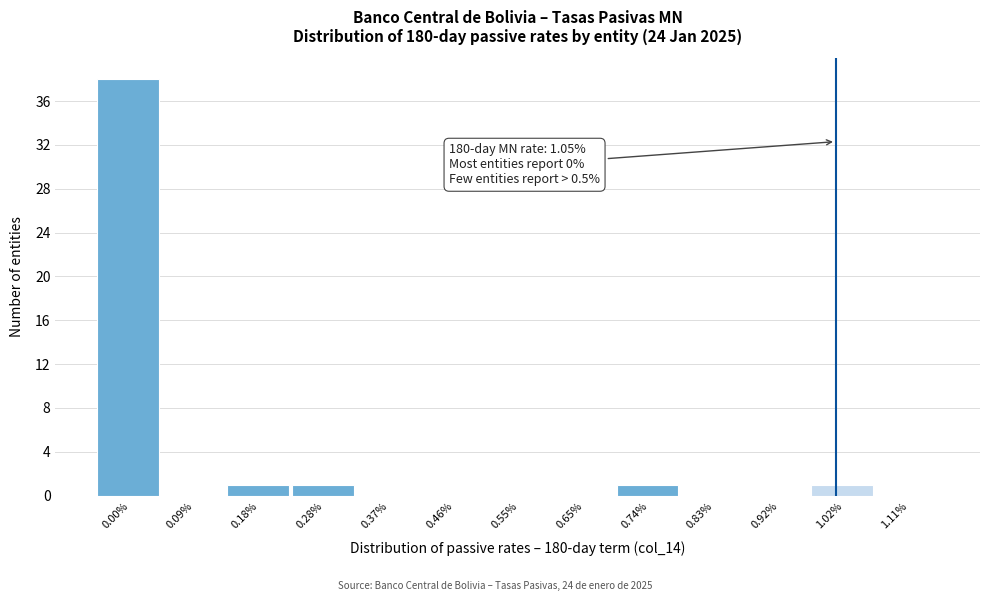

Reading left to right, list all the values displayed in this chart.

0.00%=38	0.09%=0	0.18%=1	0.28%=1	0.37%=0	0.46%=0	0.55%=0	0.65%=0	0.74%=1	0.83%=0	0.92%=0	1.02%=1	1.11%=0